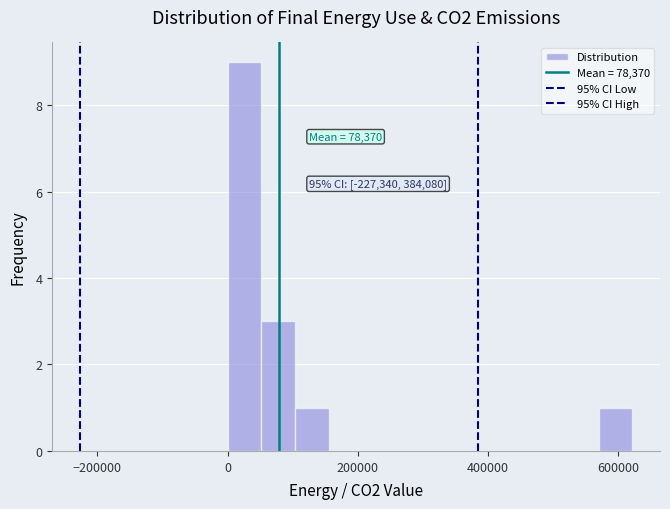

Read against the x-axis, roughly where is the centre of the tallest bar?

20000